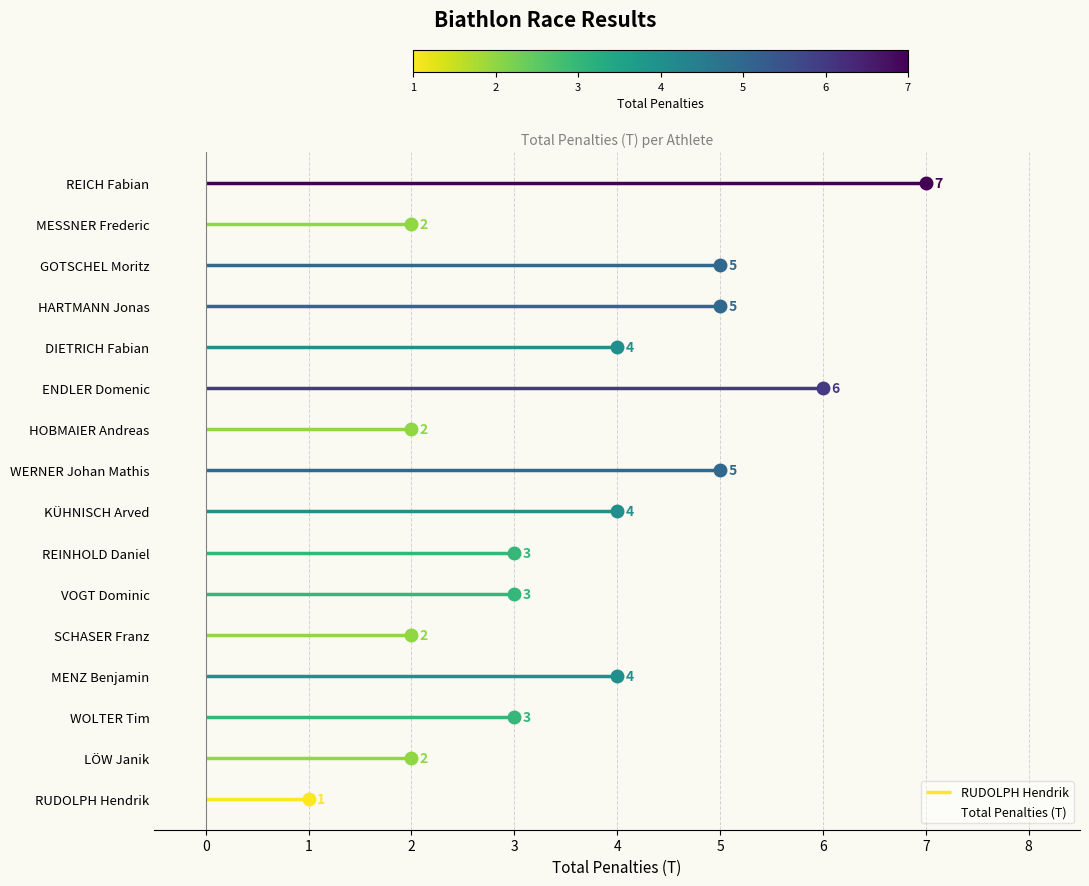

How many series are shown in this chart?

1